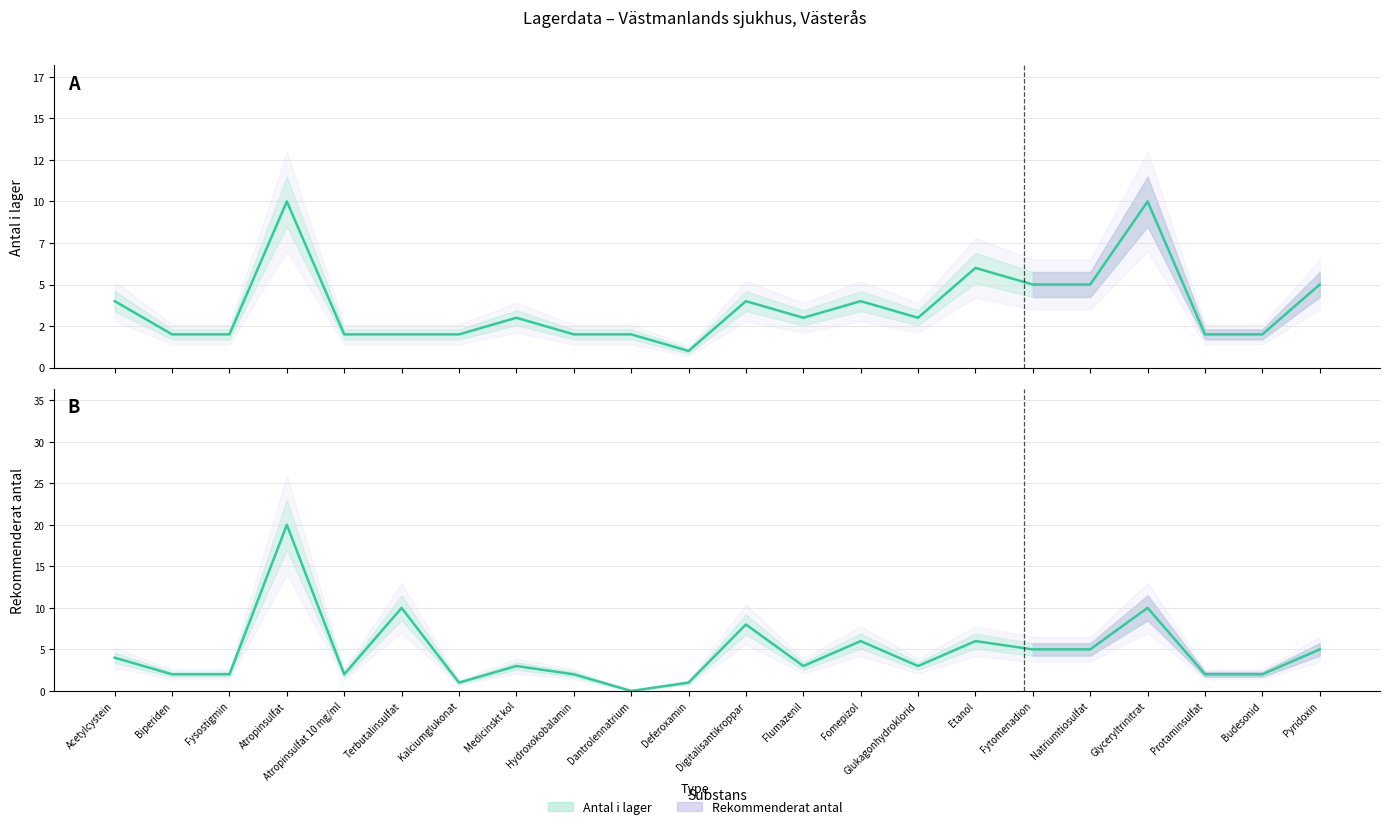

What are all the series names shown in the legend?

Antal i lager, Rekommenderat antal